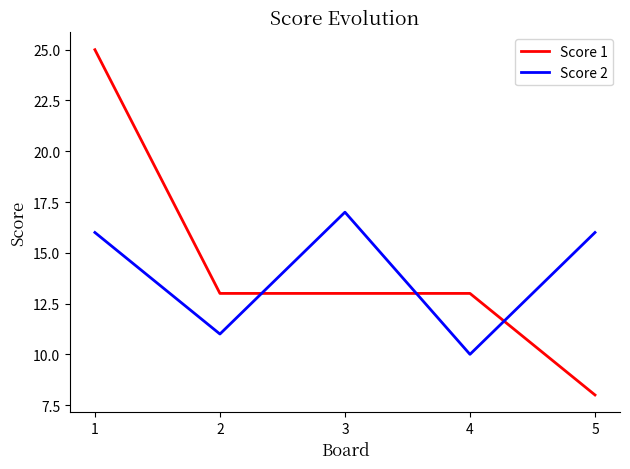

The value of Score 1 at 5 is 8. True or false?

True